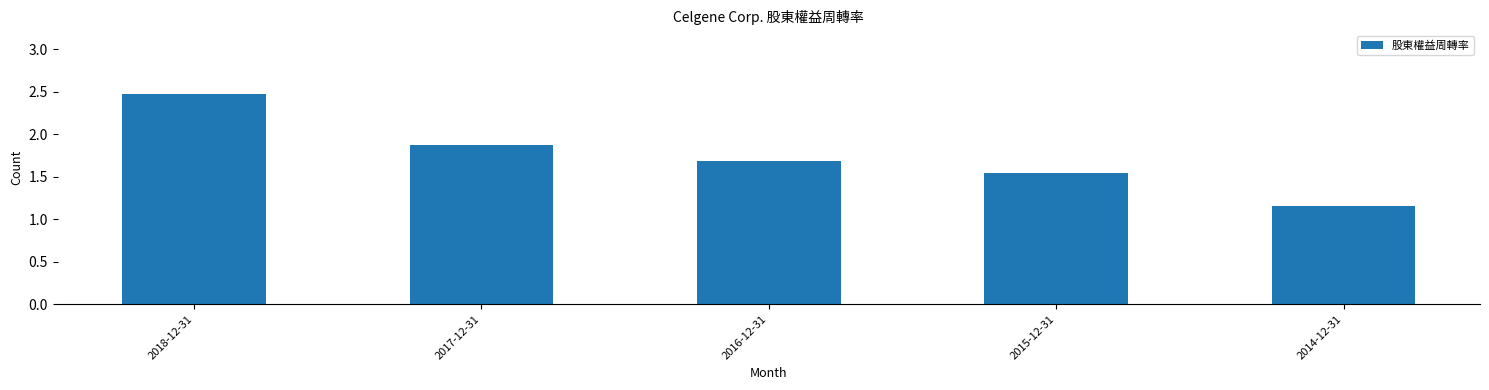

What value does the data have at 2018-12-31?

2.5